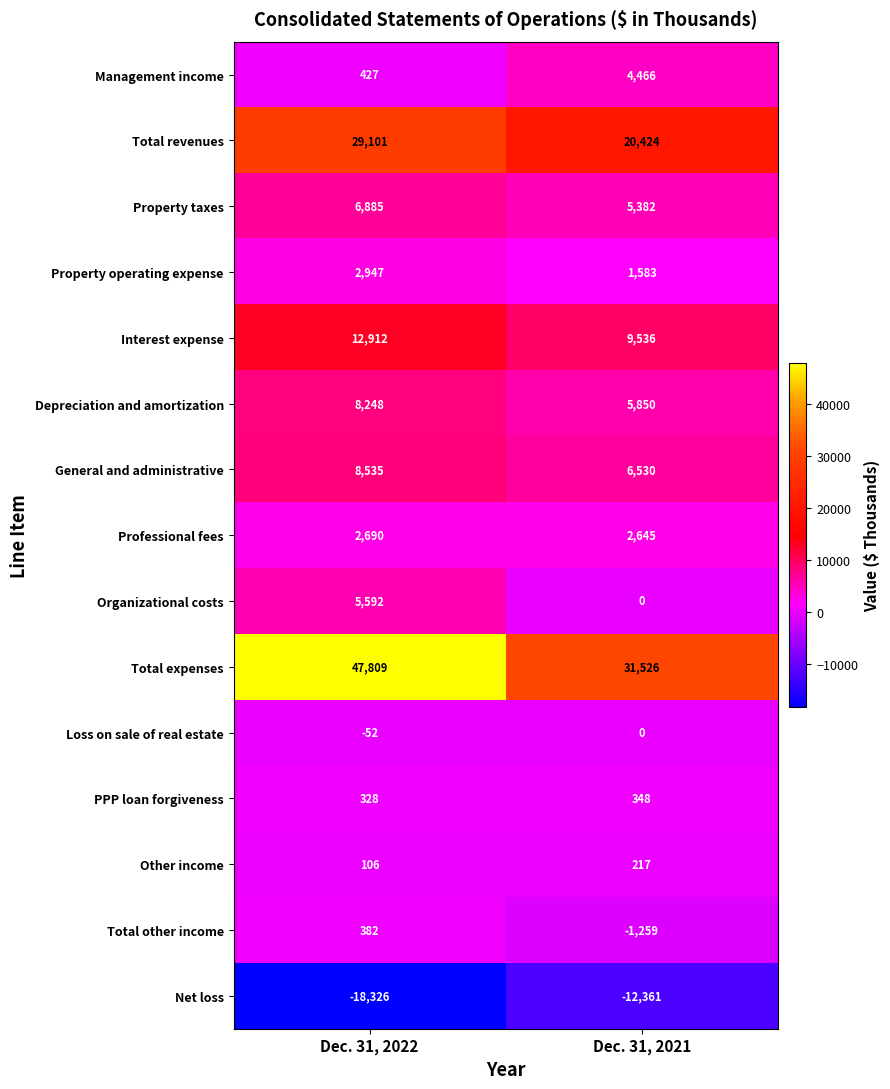

Reading left to right, extract all data points from this chart.

Management income: 427	4466
Total revenues: 29101	20424
Property taxes: 6885	5382
Property operating expense: 2947	1583
Interest expense: 12912	9536
Depreciation and amortization: 8248	5850
General and administrative: 8535	6530
Professional fees: 2690	2645
Organizational costs: 5592	0
Total expenses: 47809	31526
Loss on sale of real estate: -52	0
PPP loan forgiveness: 328	348
Other income: 106	217
Total other income: 382	-1259
Net loss: -18326	-12361